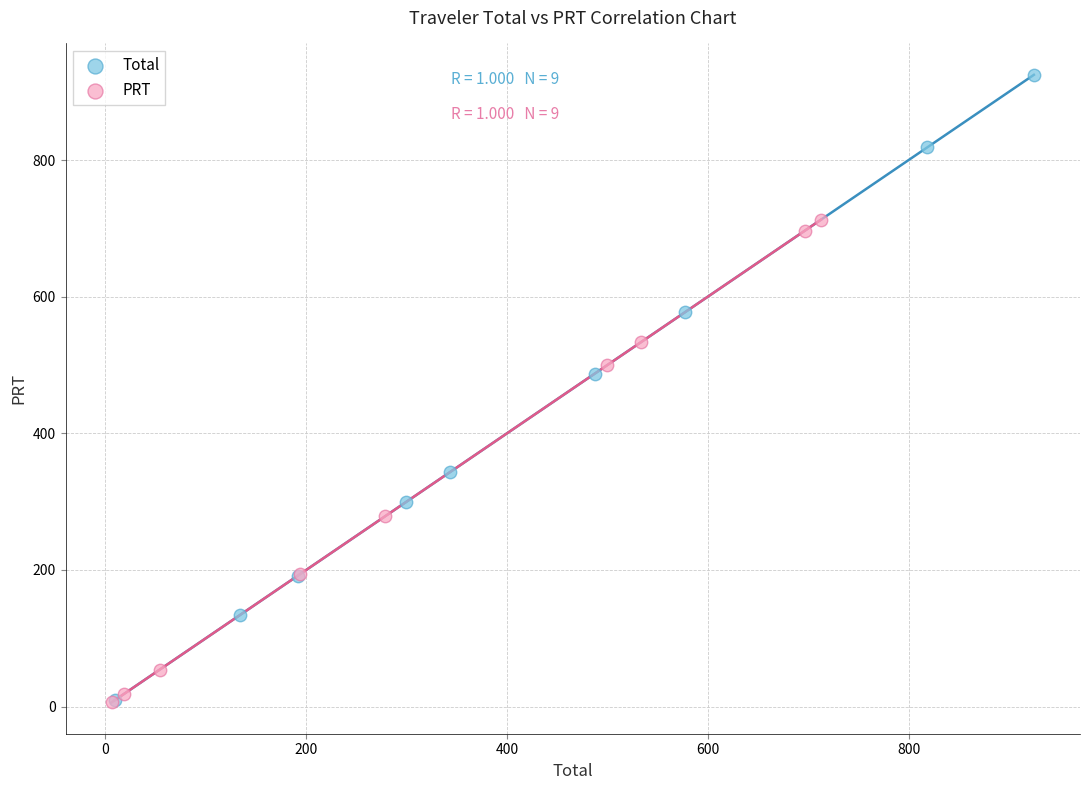

Which series reaches the maximum Y coordinate?

Total